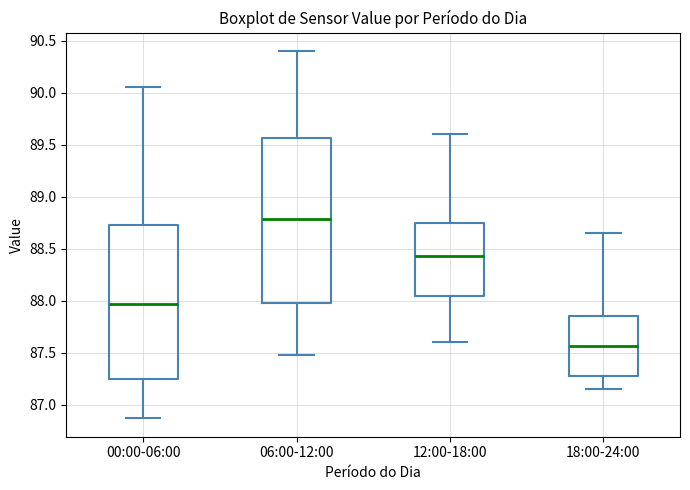

Which box has the lowest median line?

18:00-24:00